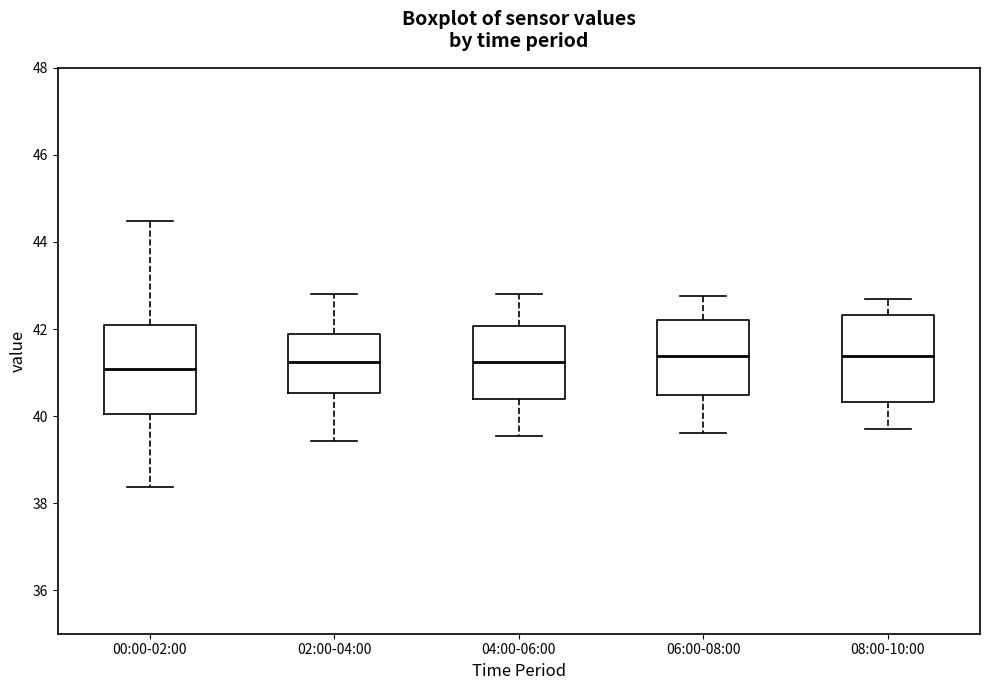

Where is the upper edge of the box for 02:00-04:00 on the y-axis? The values are not printed on the chart, so give them approximately, as read against the axis.

41.8